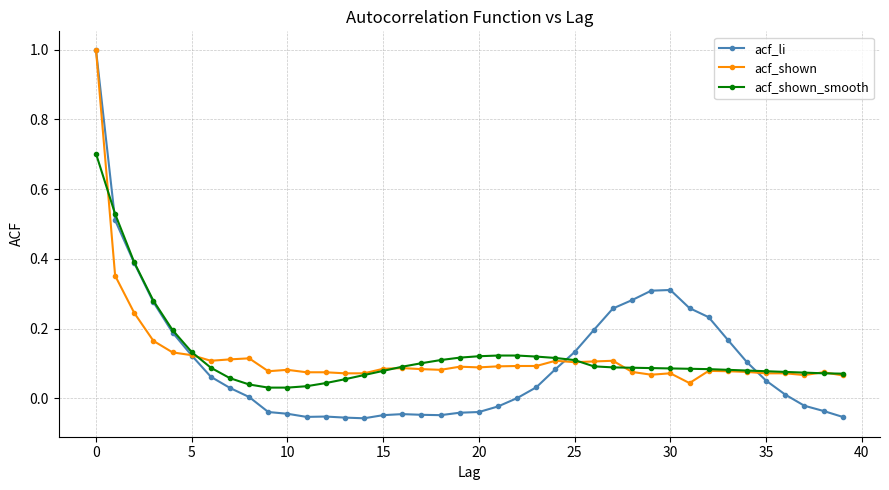

What is the maximum value shown in the chart?

1.0